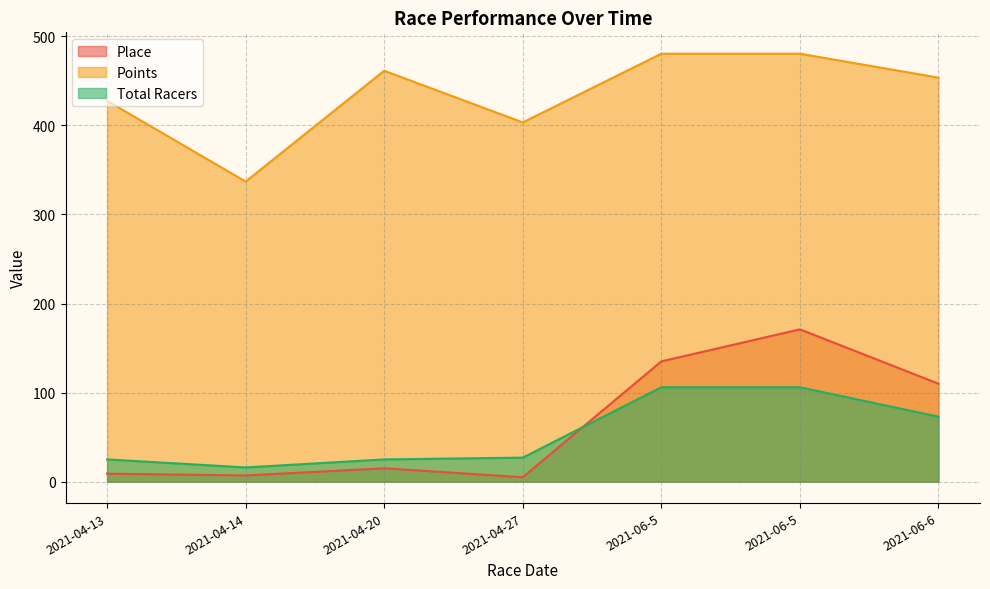

True or false: Place and Points cross at least once.

False